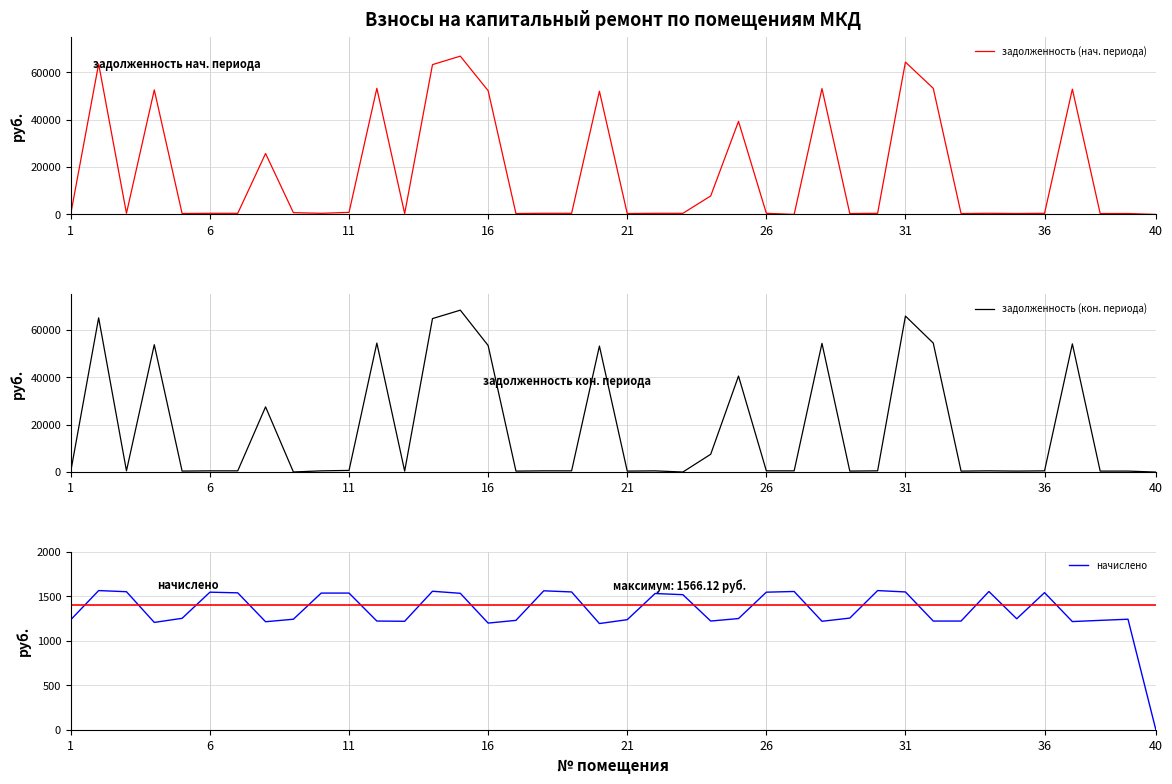

What is the maximum value for начислено?

1566.1